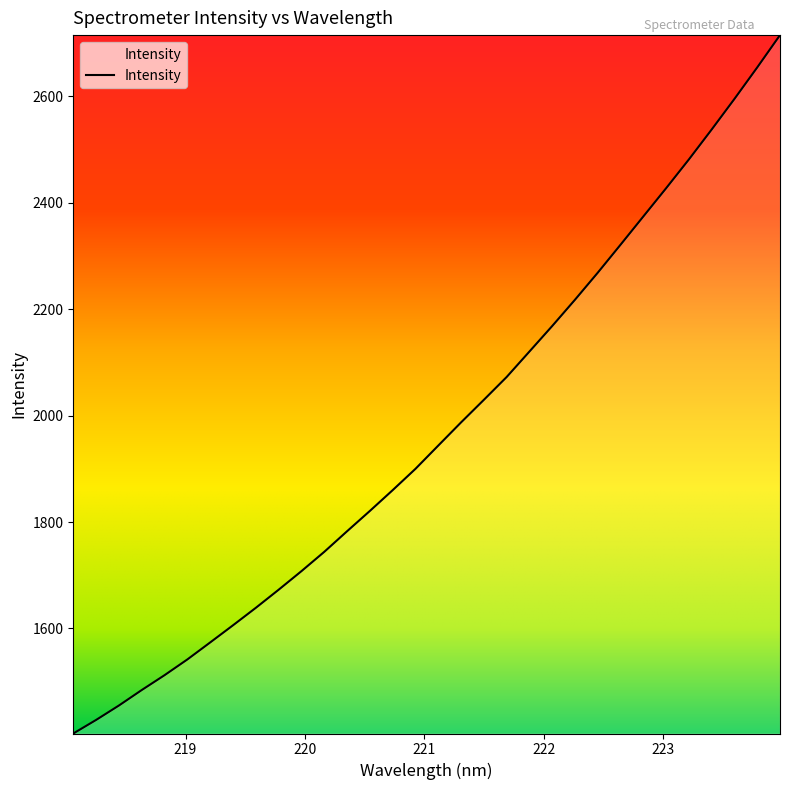

What is the smallest value displayed?

1402.4